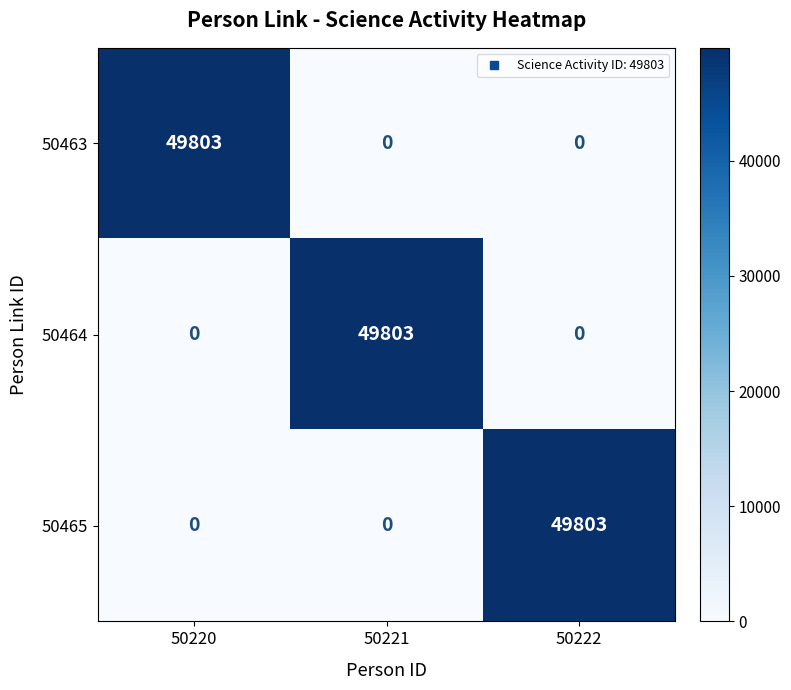

How many 50463 values are between 0 and 49803?

3